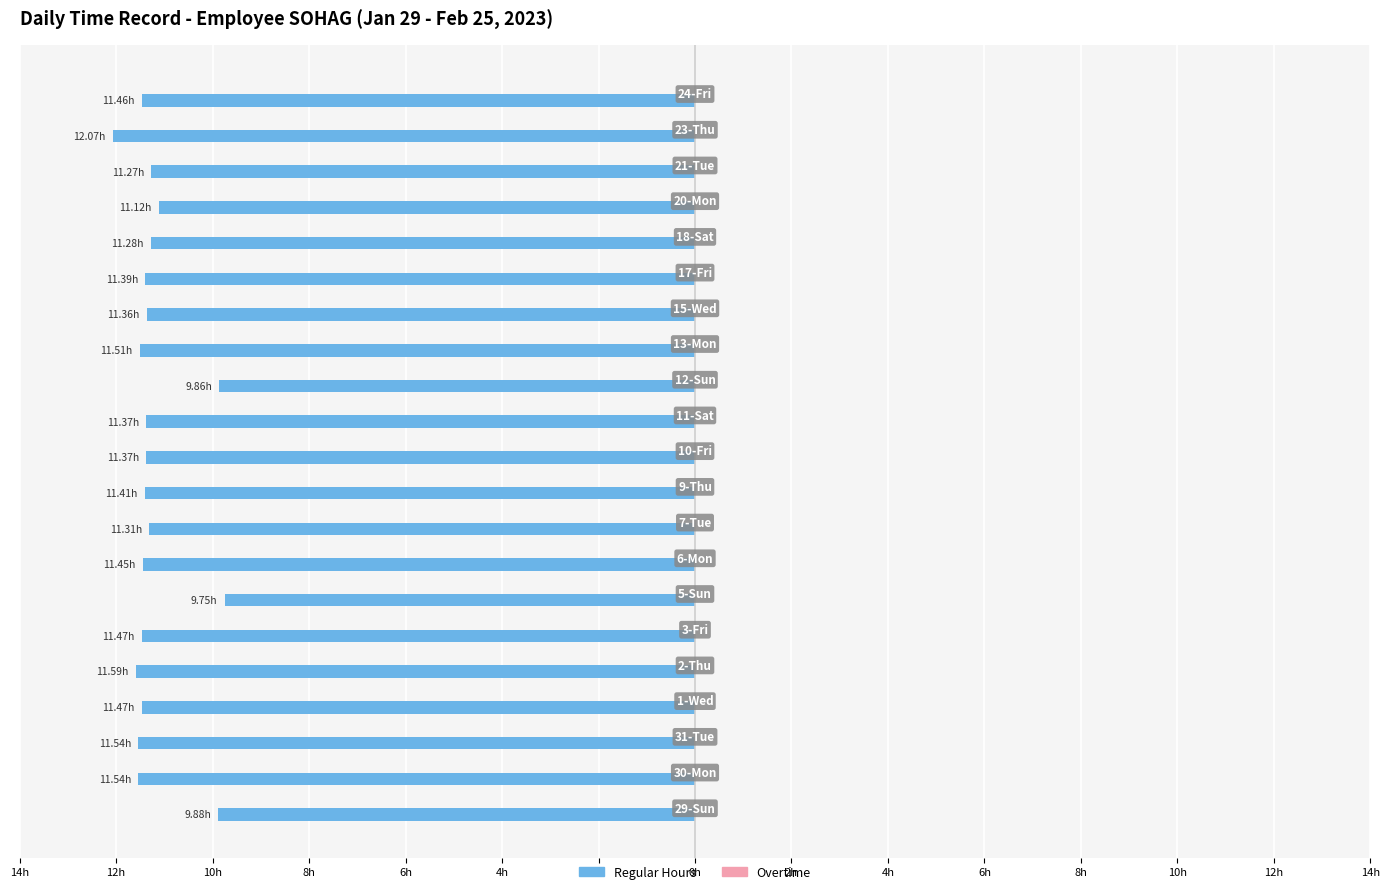

Are the bars horizontal?

Yes